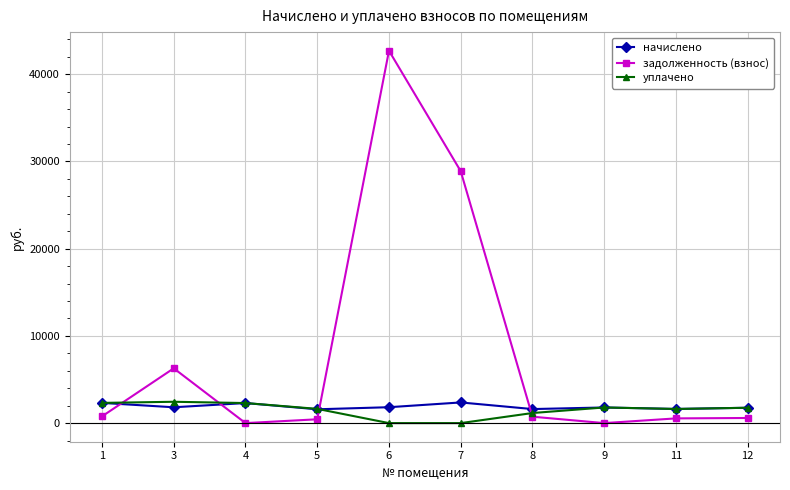

How many data points does each series have?

10